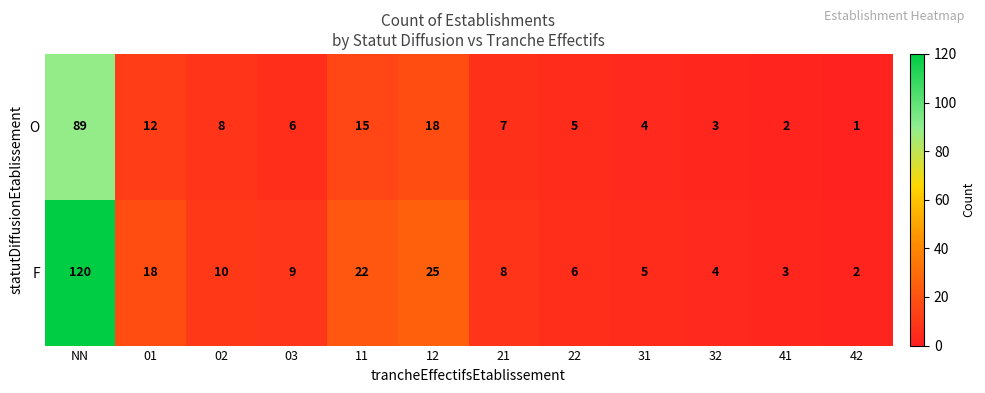

True or false: F has a value of 6 at 02.

False